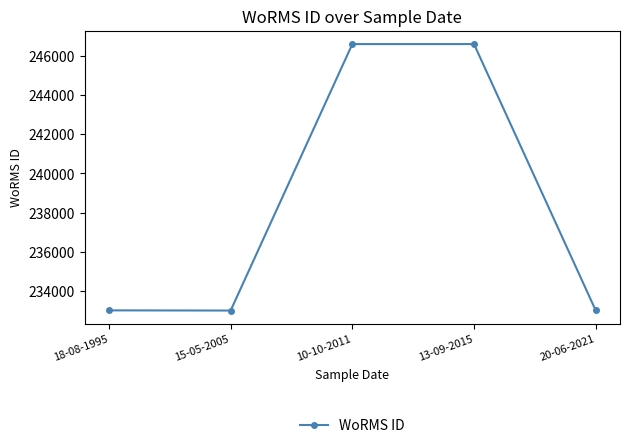

What is the label of the 5th point from the left?

20-06-2021